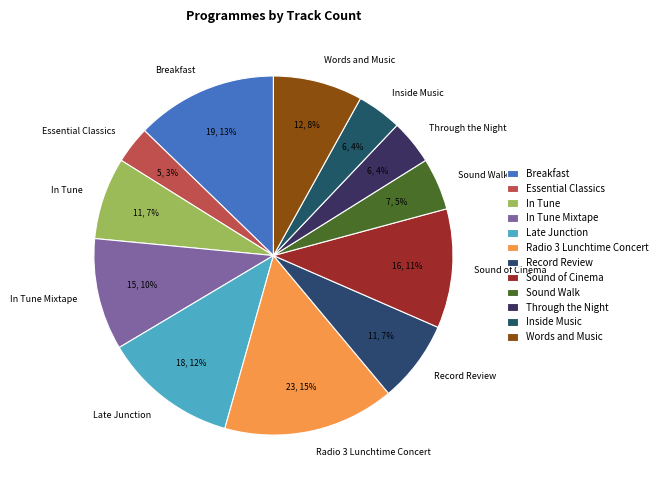

True or false: Words and Music accounts for 23% of the total.

False